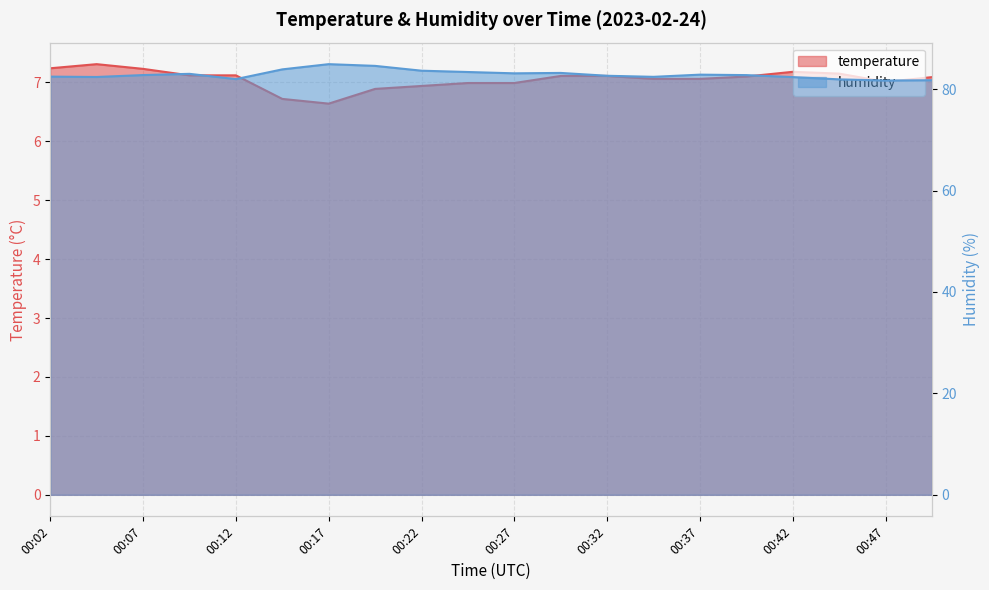

How many lines are shown in the chart?

2